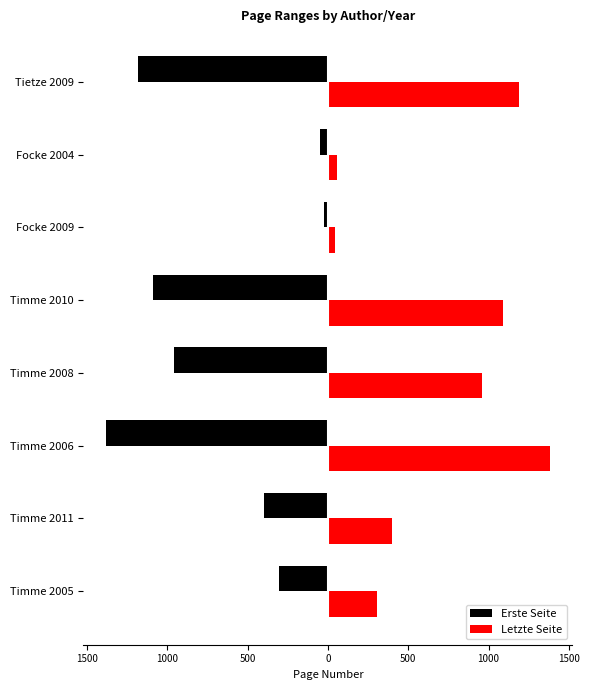

What are all the series names shown in the legend?

Erste Seite, Letzte Seite